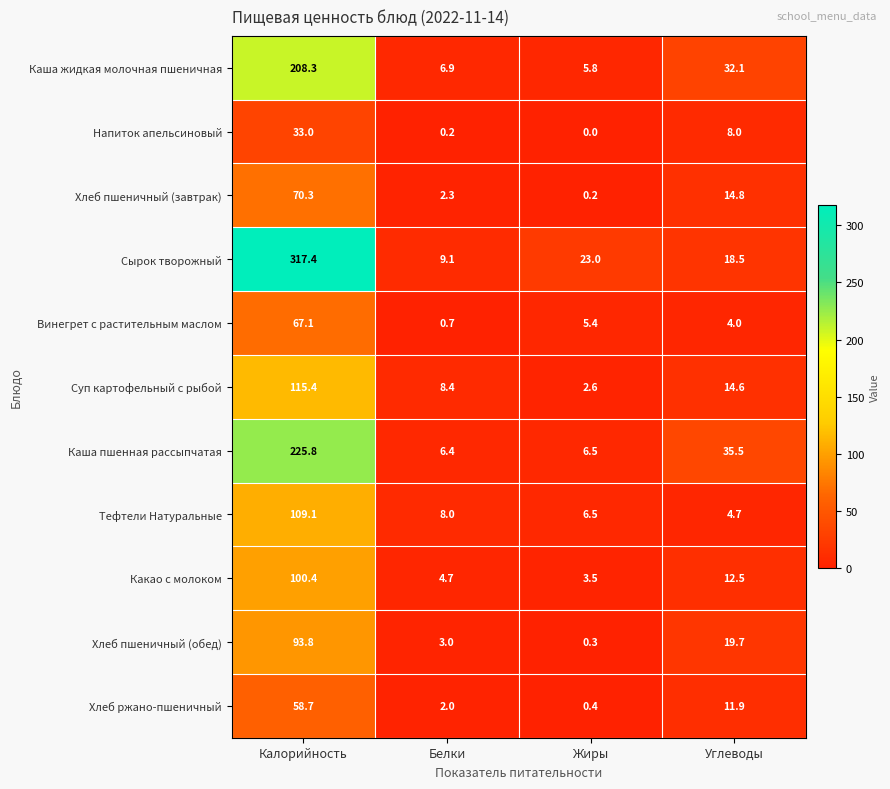

Where is Тефтели Натуральные nearest to the value 56?

Белки